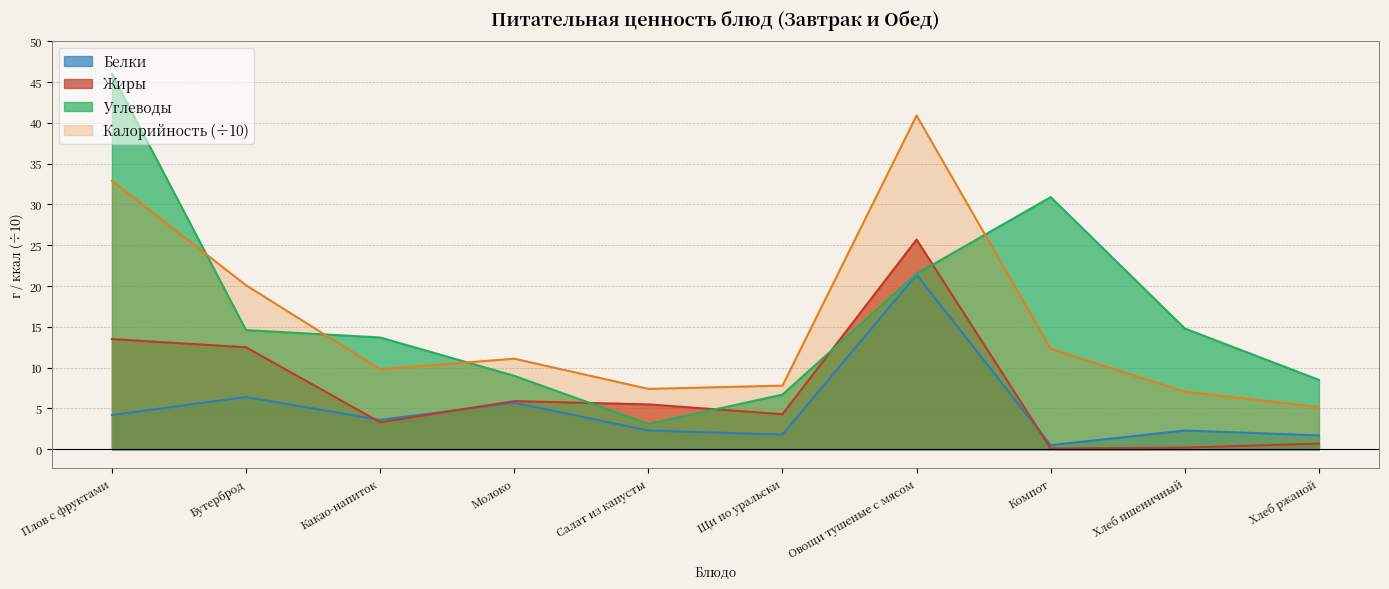

True or false: Калорийность has a value of 11.1 at Молоко.

True